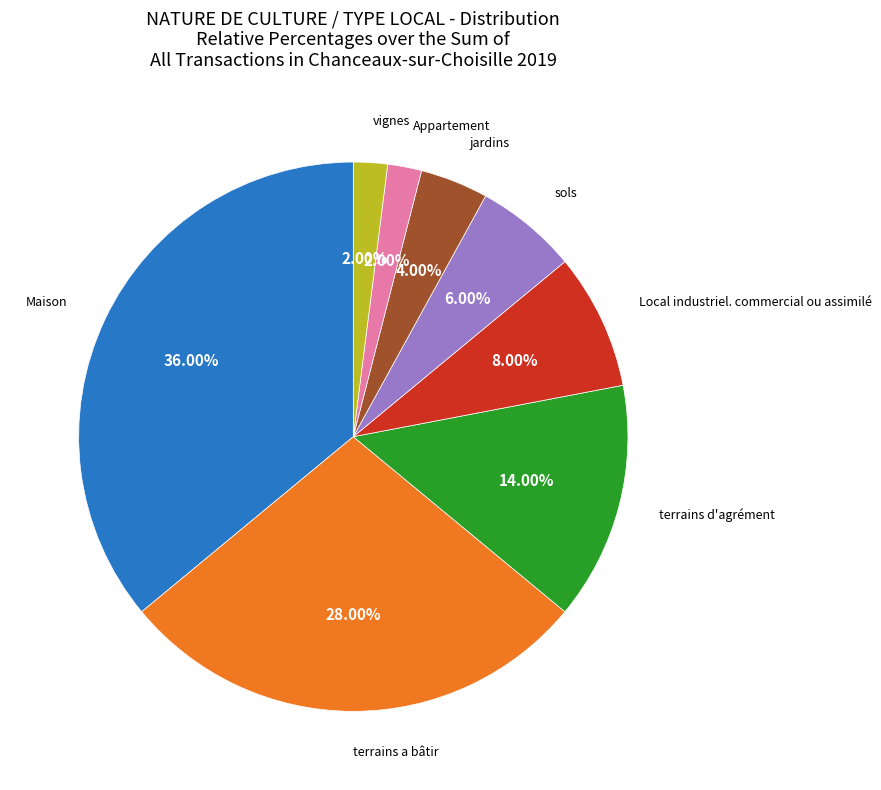

Is there a majority slice in this chart?

No